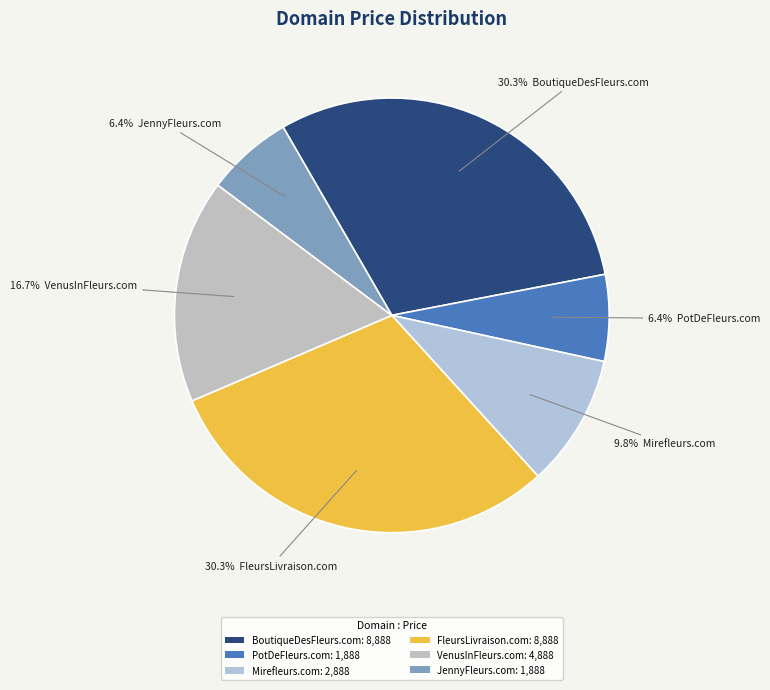

Does any single category account for the majority?

No